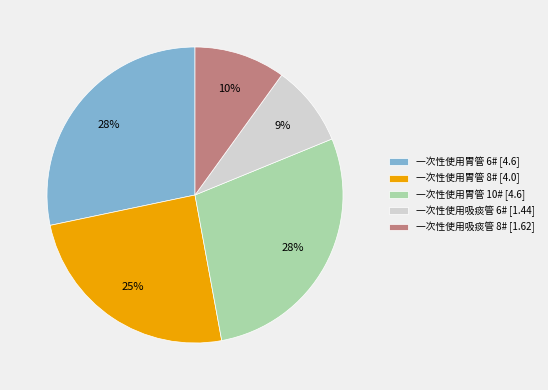

Is it true that 一次性使用胃管 8# is 25% of the pie?

True